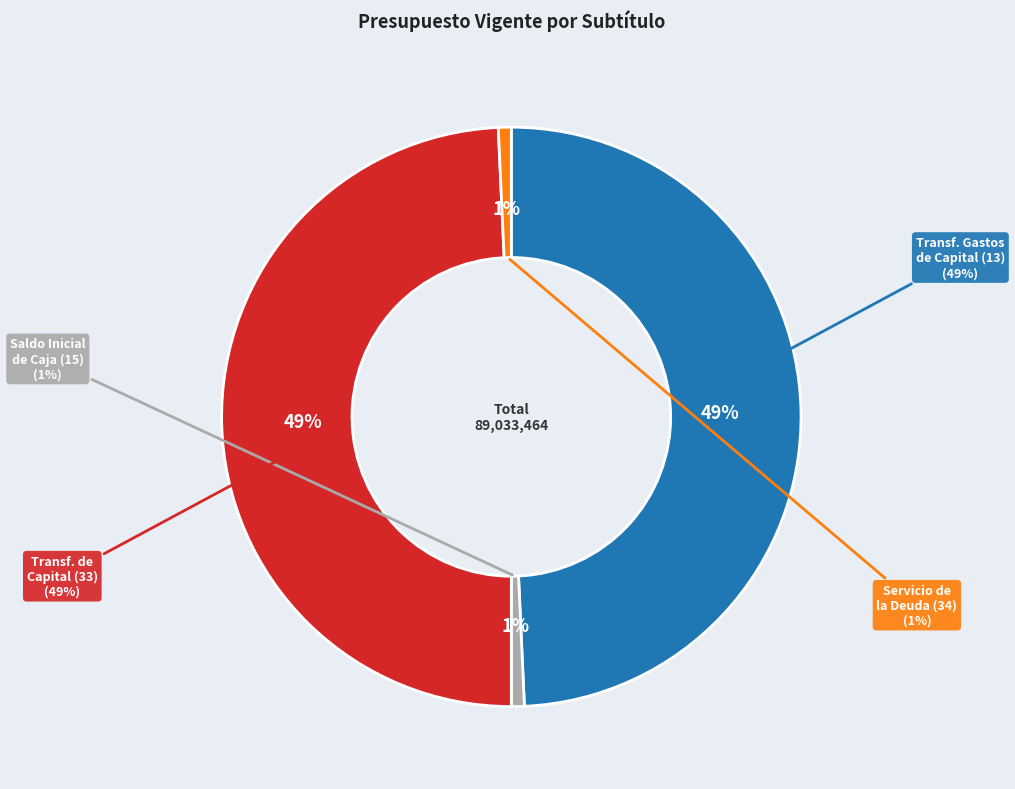

Which category has the biggest portion of the pie?

TRANSFERENCIAS PARA GASTOS DE CAPITAL (13)